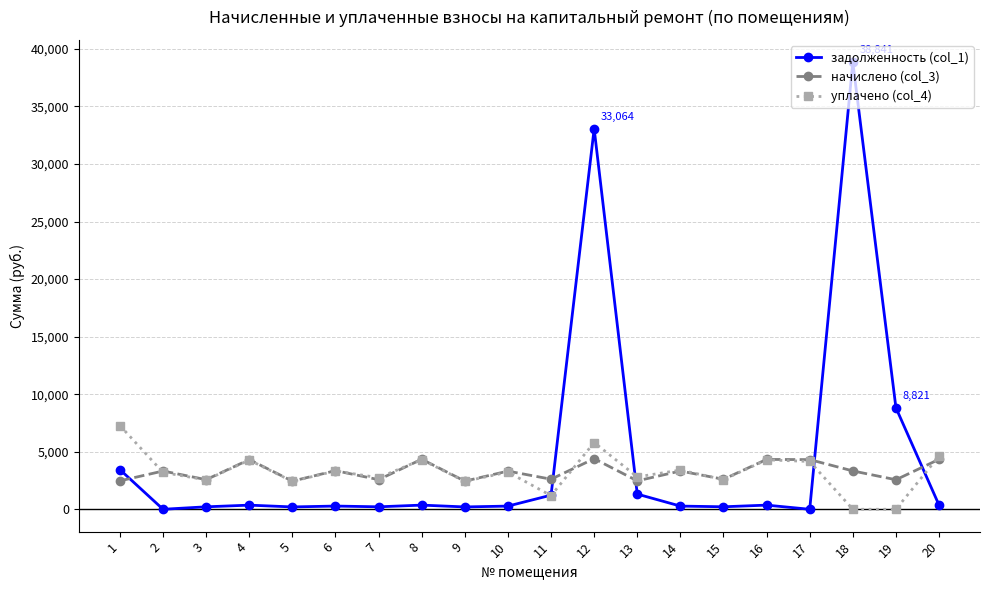

Which series has the widest spread of values?

задолженность (col_1)